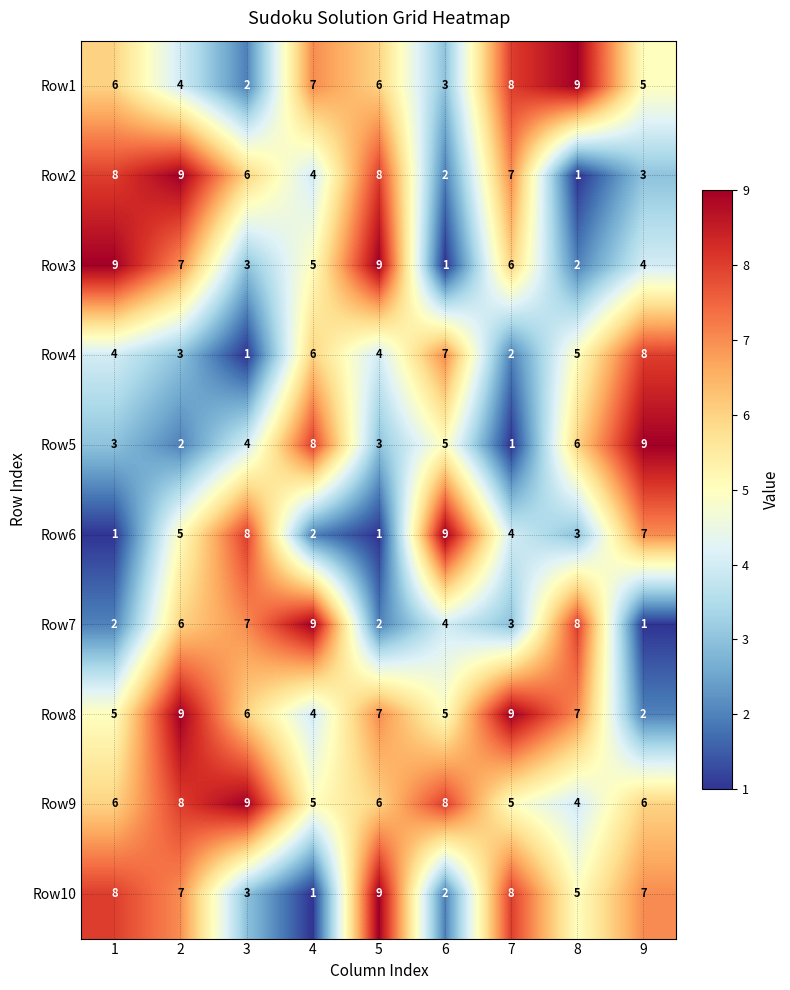

What is the difference between the highest and lowest values at 7?

8